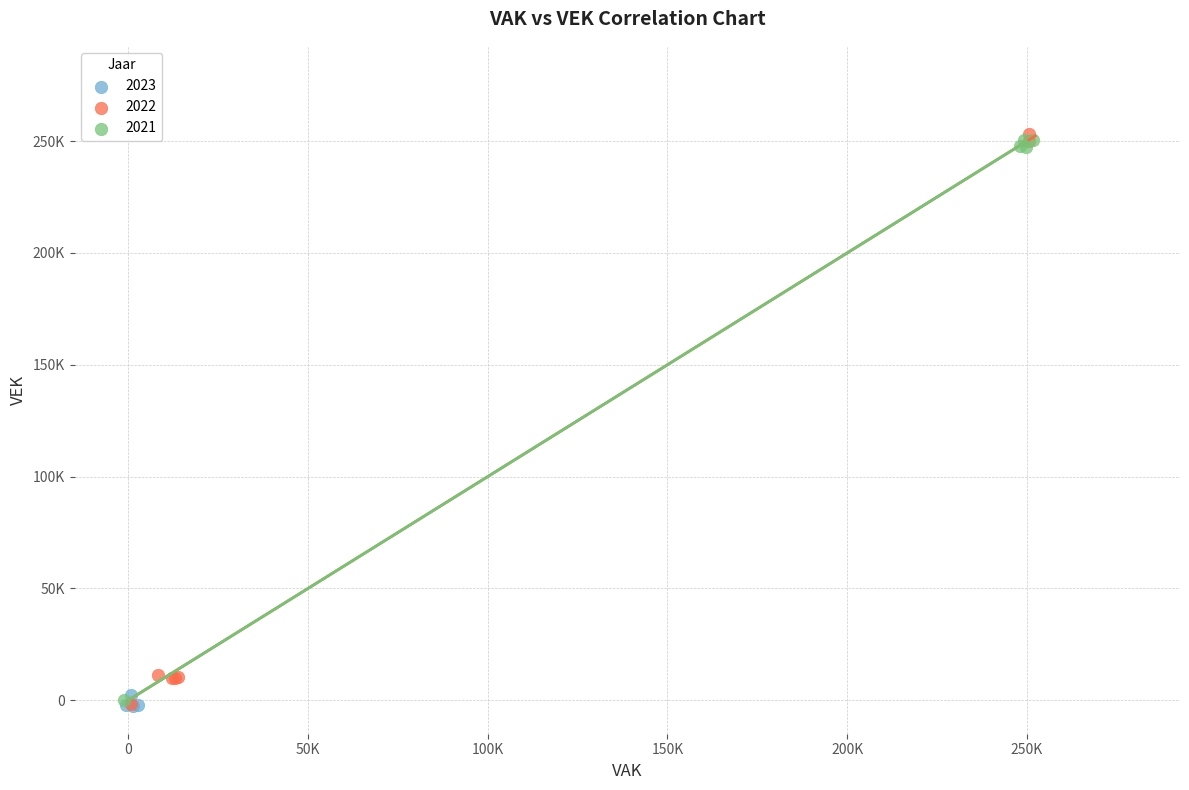

What are all the series names shown in the legend?

2023, 2022, 2021